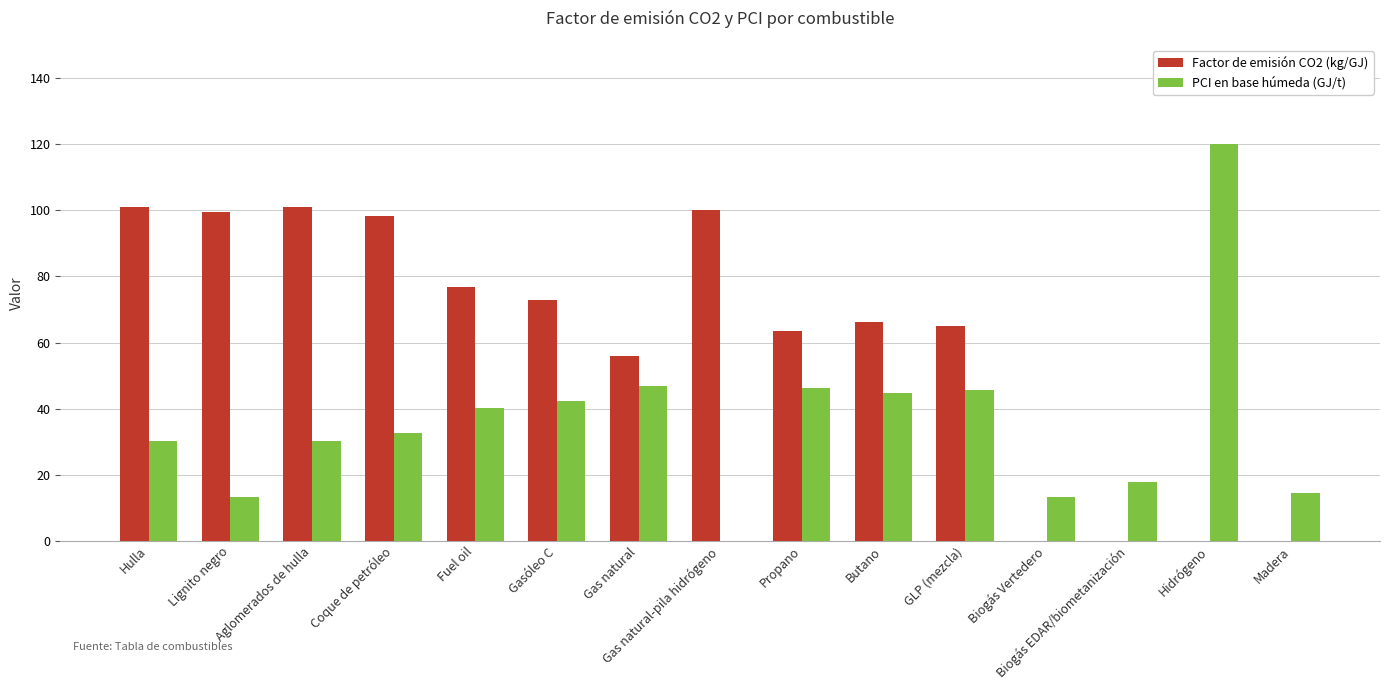

What is the total value across all series at Propano?

109.8